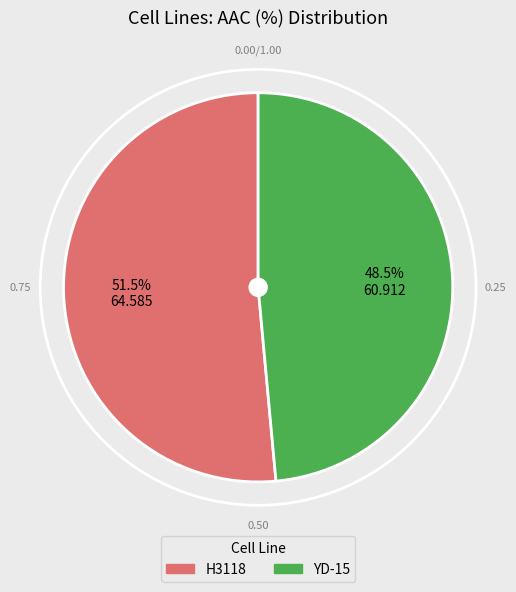

What is the majority slice?

H3118